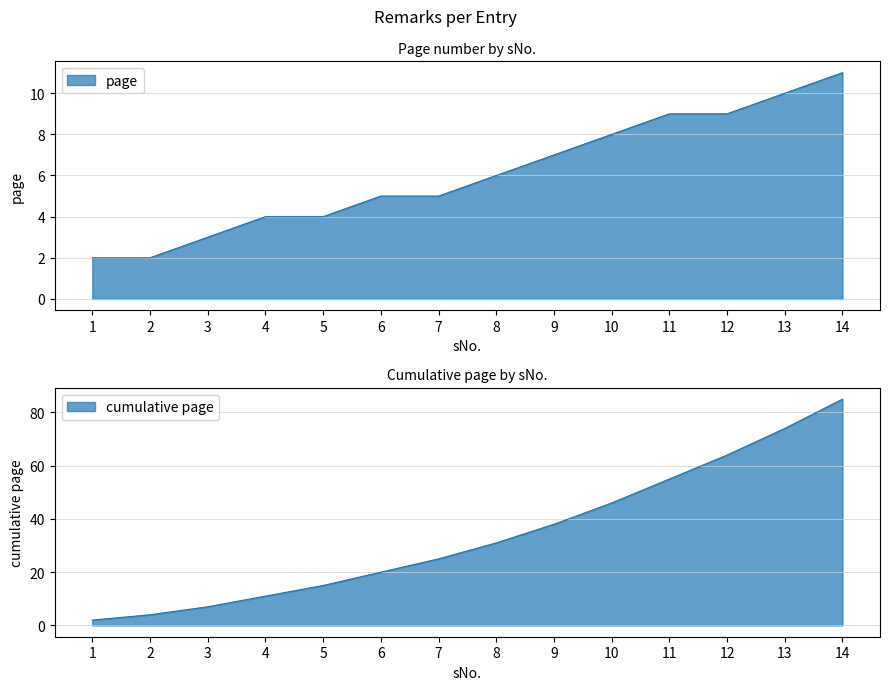

What is the sum of the values at 3 and 4?

7